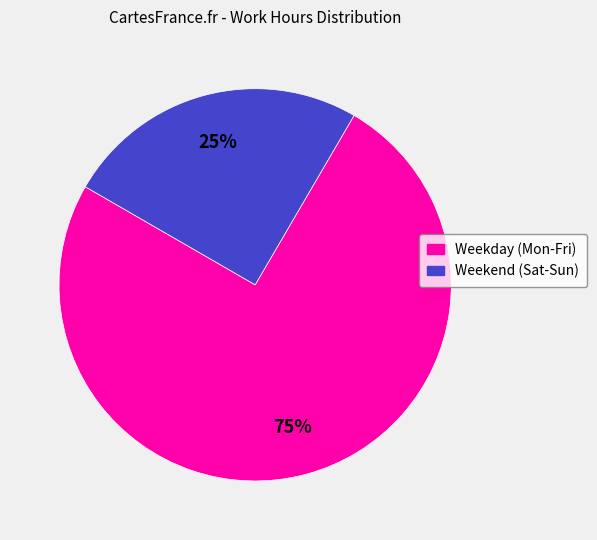

Does Weekend (Sat-Sun) account for over 50% of the chart?

No